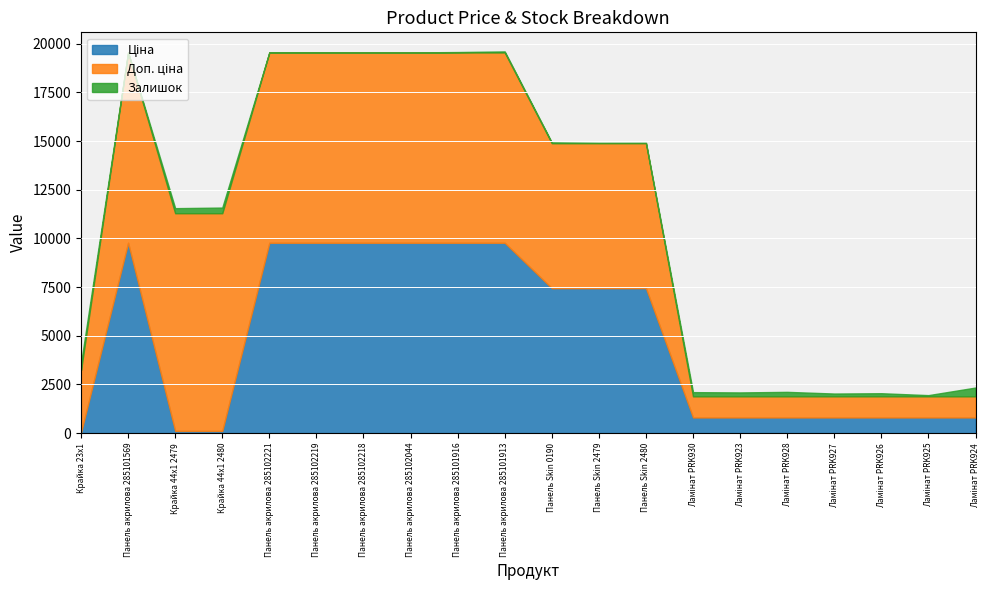

True or false: Ціна has more than 2 points higher than both neighbors.

False